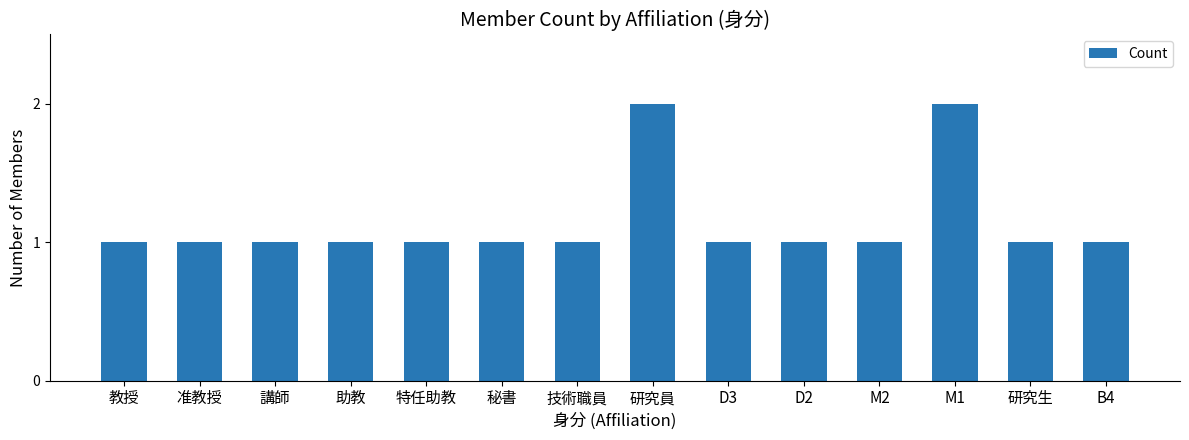

Approximately how many times larger is the value at 助教 compared to M2?

1.0